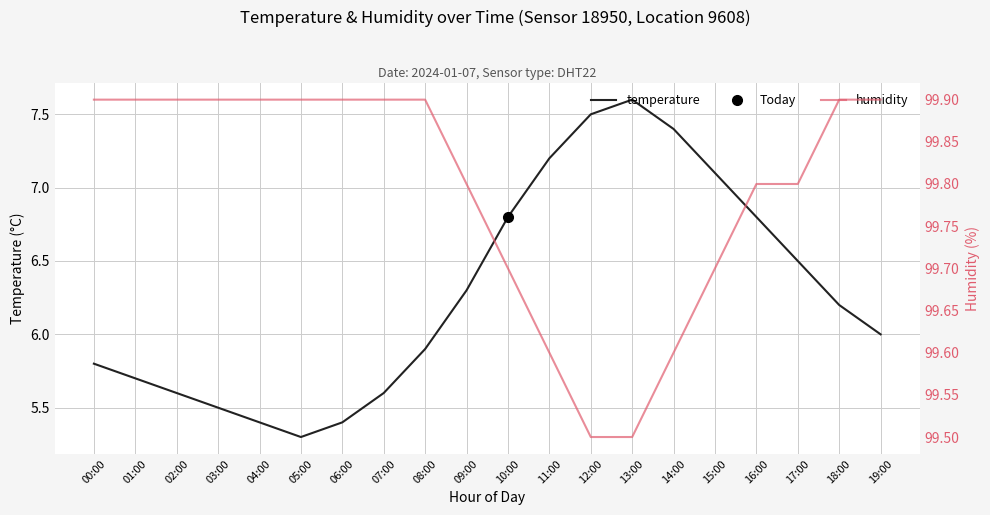

What is the difference between the maximum and minimum values in the temperature series?

2.3